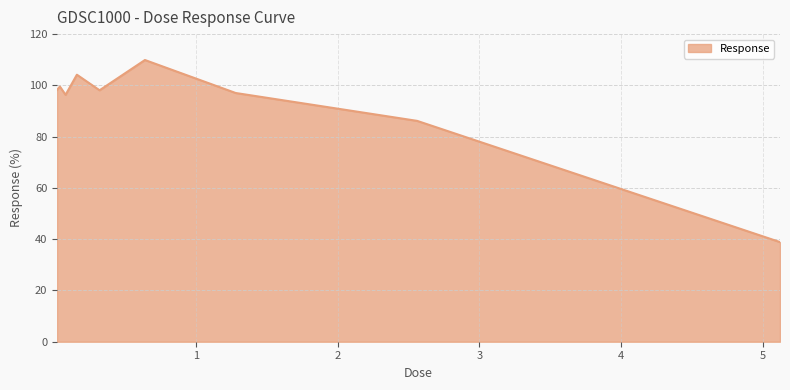

What is the difference between the maximum and minimum values?

71.0